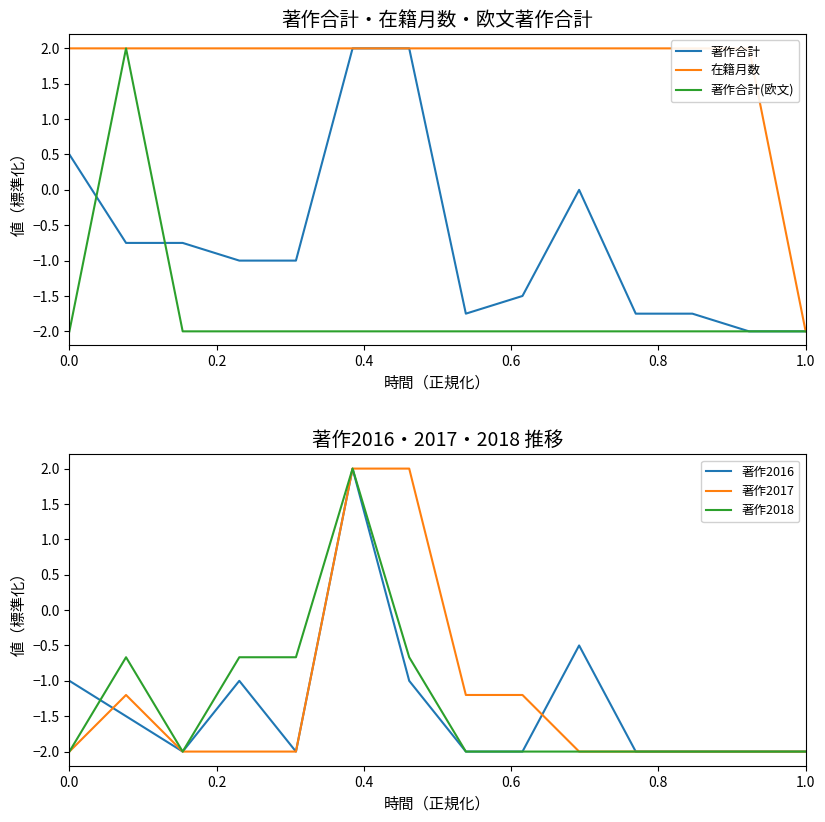

What is the highest value of the 著作2016 series?

2.0